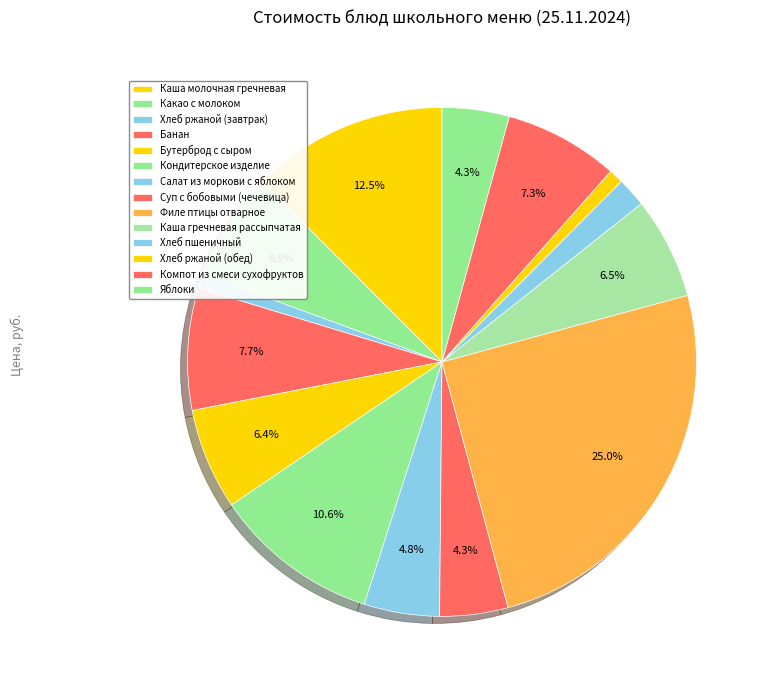

To the nearest percent, what percentage of the pie is Яблоки?

4%